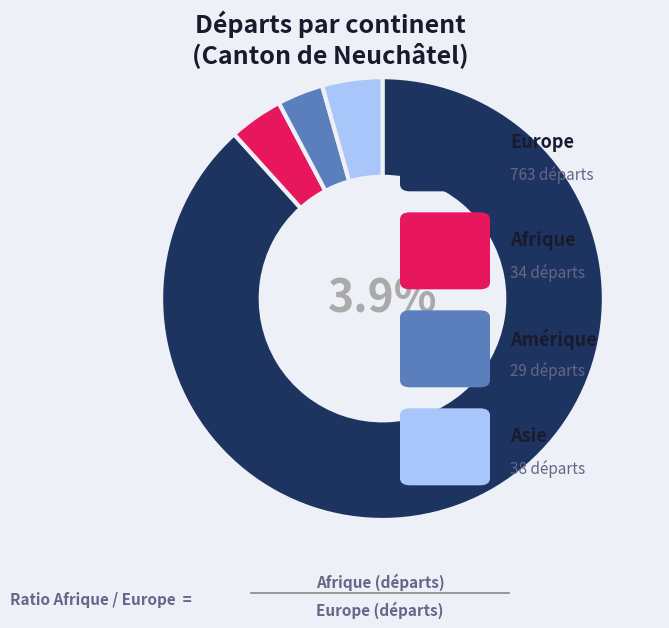

True or false: Europe accounts for 99% of the total.

False